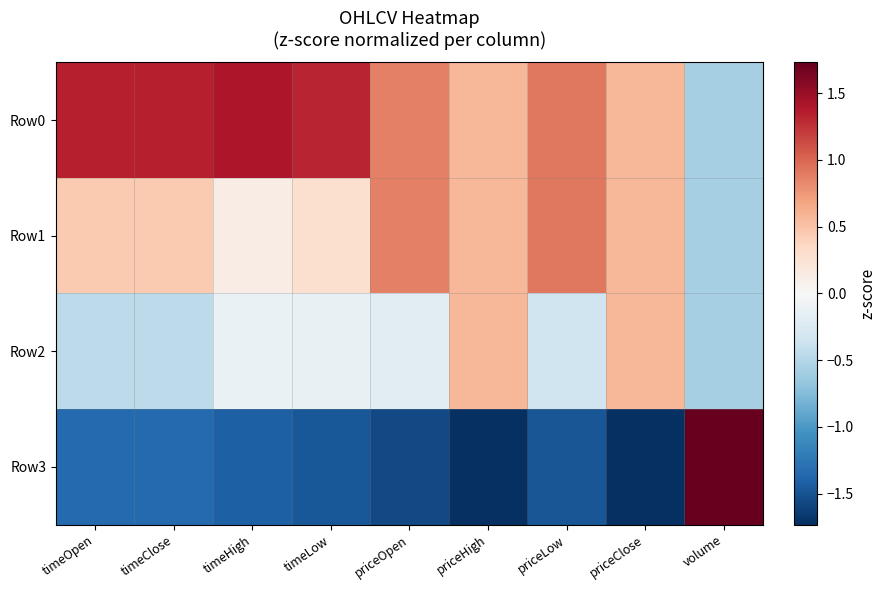

Which series has the widest spread of values?

Row3